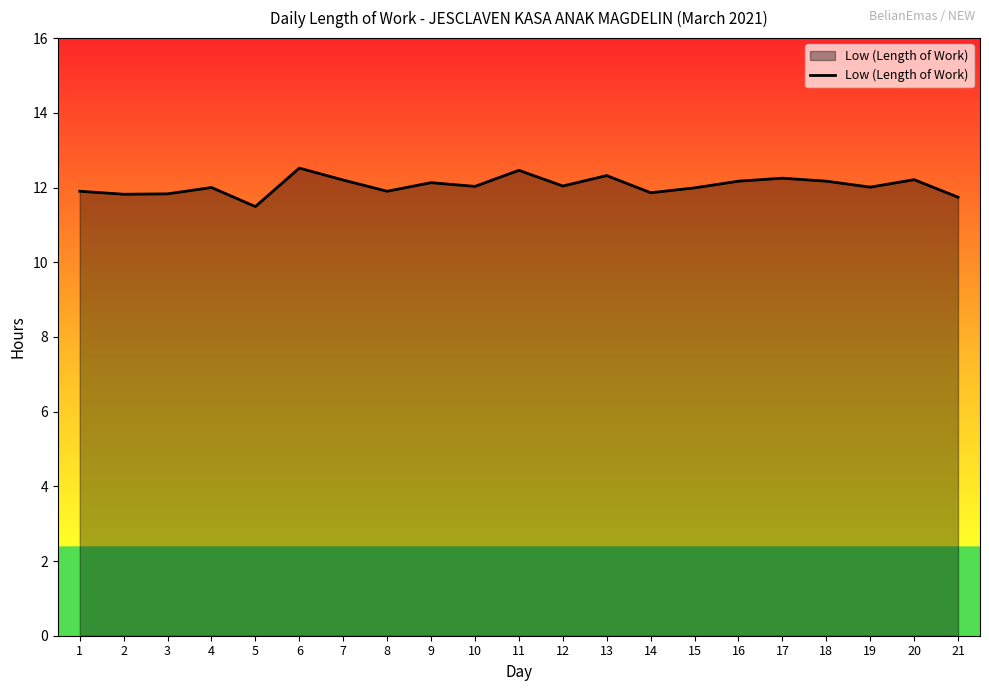

Read the value at 5.

11.5